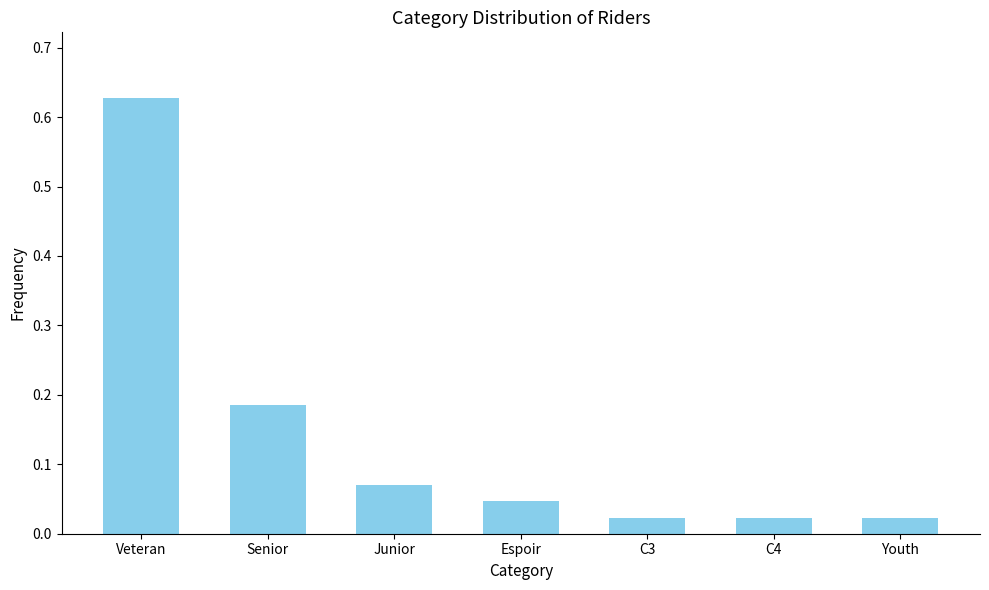

The value at Veteran is 0.9. True or false?

False